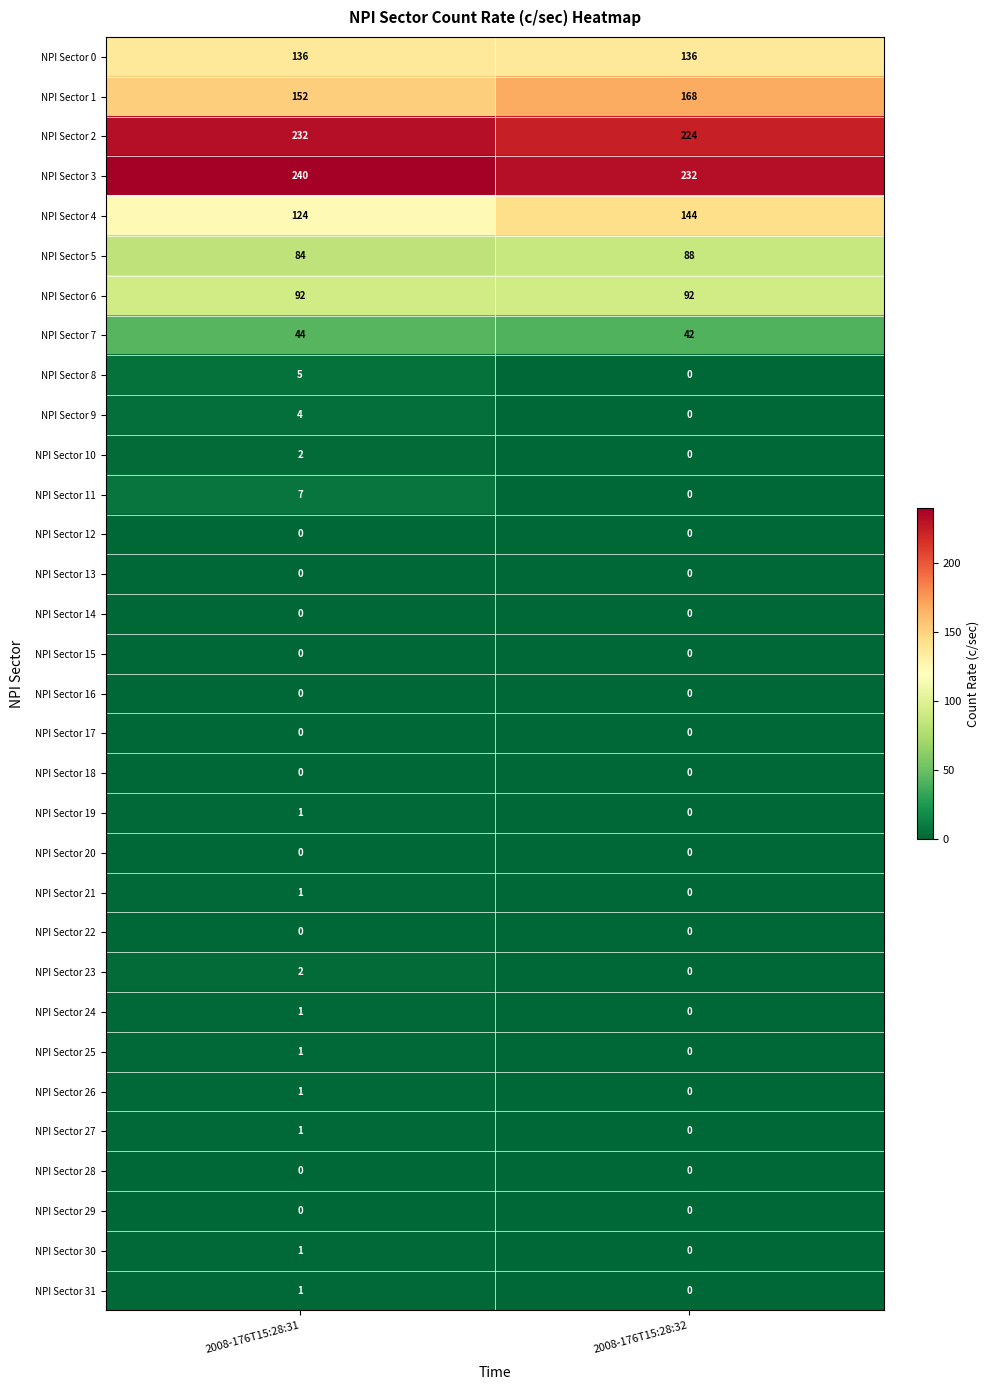

Which category has the lowest value in the NPI Sector 21 series?

2008-176T15:28:32